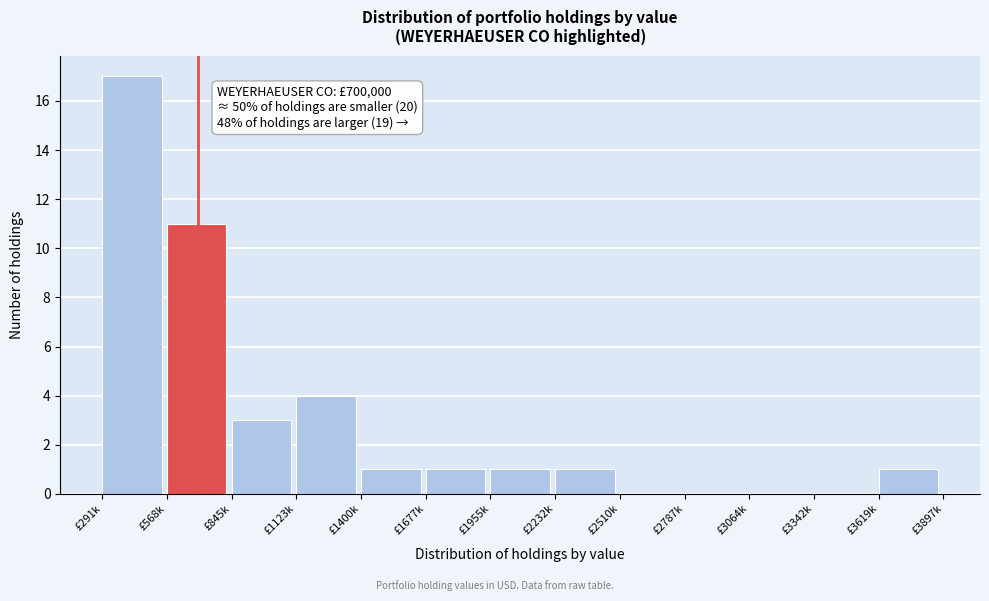

Reading left to right, transcribe all the data shown in this chart.

£291k=17	£568k=11	£845k=3	£1123k=4	£1400k=1	£1677k=1	£1955k=1	£2232k=1	£2510k=0	£2787k=0	£3064k=0	£3342k=0	£3619k=1